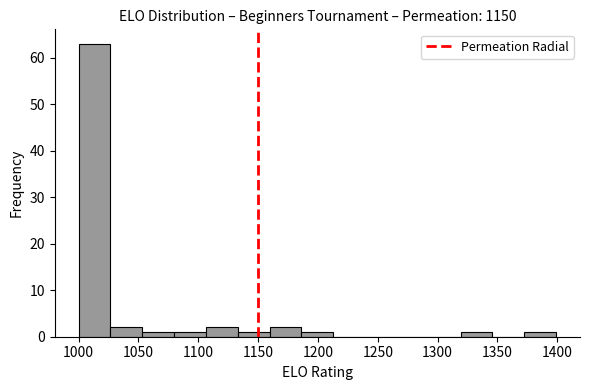

Reading left to right, transcribe this chart: for each bar, give the range it covers on the x-axis and its height. Neither the bar edges nor the heights are printed on the chart, so give them approximately, as read against the axes.

1000 to 1025: 63
1025 to 1055: 2
1055 to 1080: 1
1080 to 1105: 1
1105 to 1135: 2
1135 to 1160: 1
1160 to 1185: 2
1185 to 1215: 1
1215 to 1240: 0
1240 to 1265: 0
1265 to 1295: 0
1295 to 1320: 0
1320 to 1345: 1
1345 to 1370: 0
1370 to 1400: 1